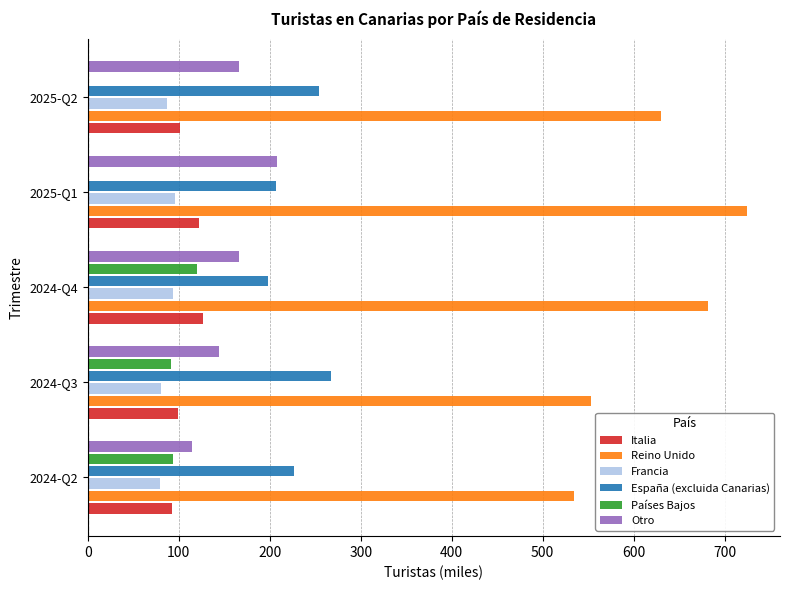

What position from the right is 2024-Q2?

5